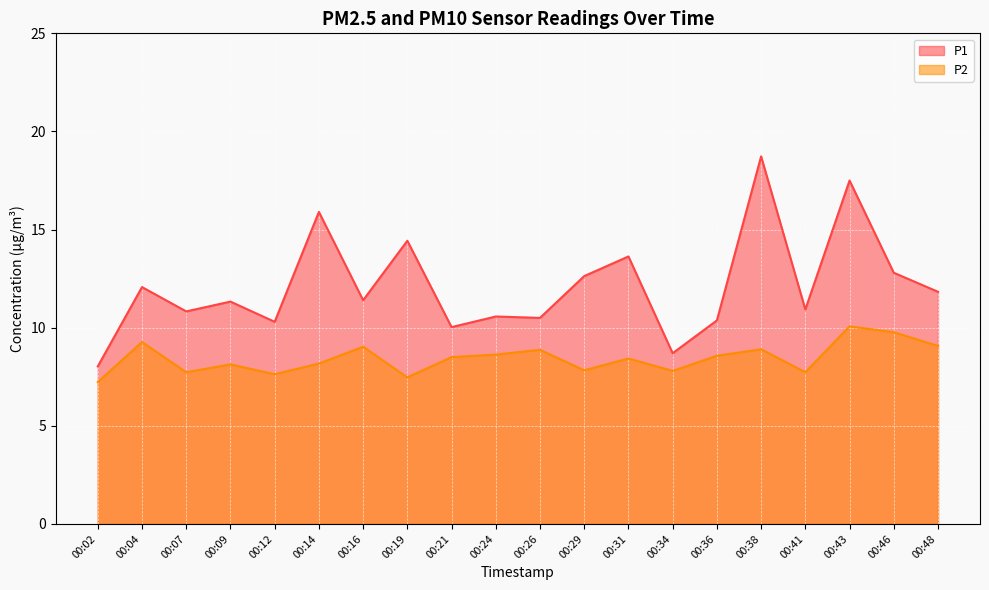

List the series in order of their peak value, lowest first.

P2, P1